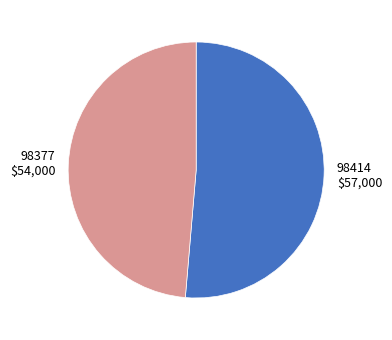

Count the number of slices in the pie.

2